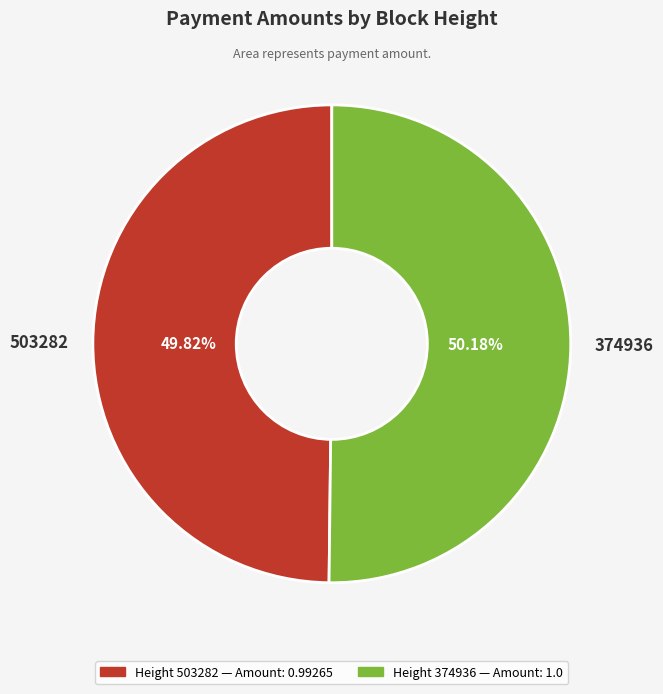

What is the ratio of the value at 503282 to the value at 374936?

1.0